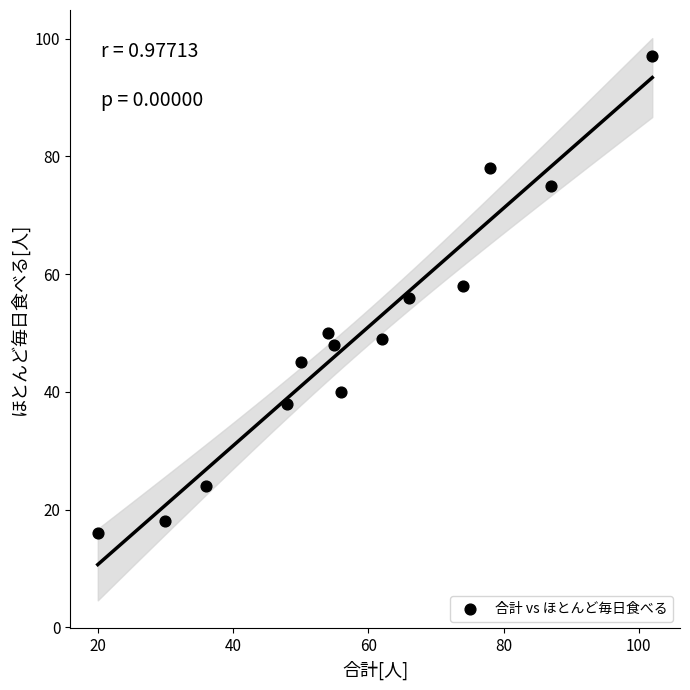

What is the range of X values (max minus min)?

82